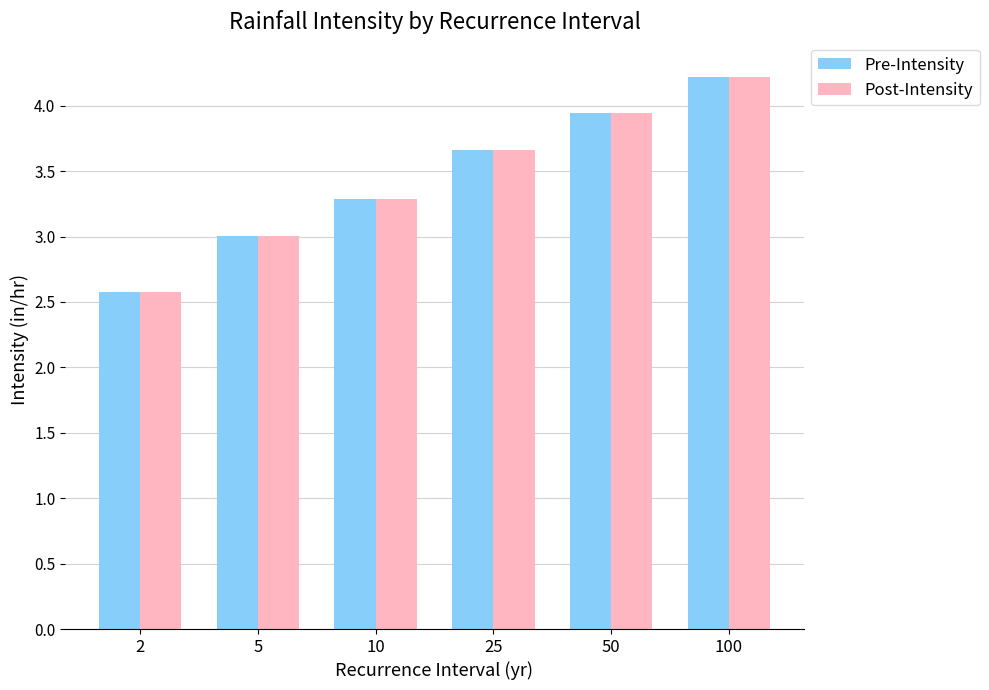

Is it true that Pre-Intensity equals 2.1 at 10?

False